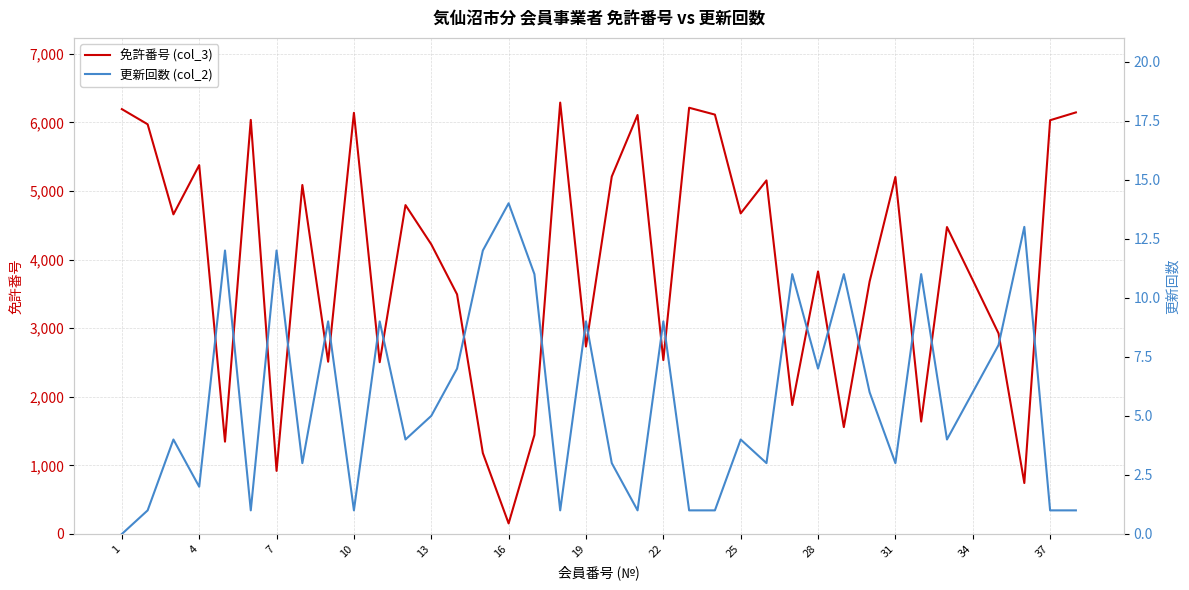

What are all the series names shown in the legend?

免許番号 (col_3), 更新回数 (col_2)